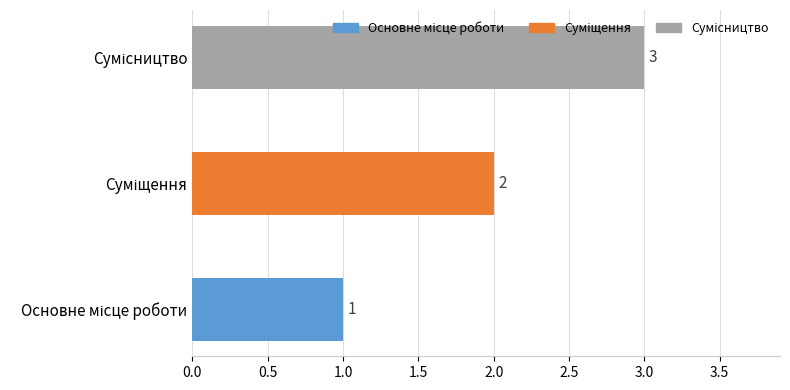

What is the greatest value displayed?

3